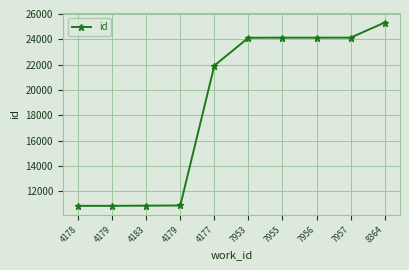

Does the chart have visible grid lines?

Yes